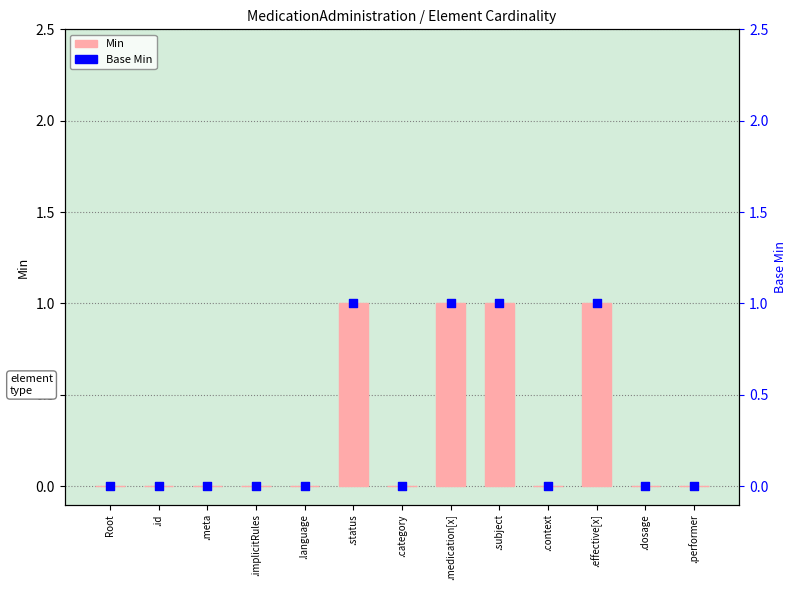

What is the total value across all series at .effective[x]?

2